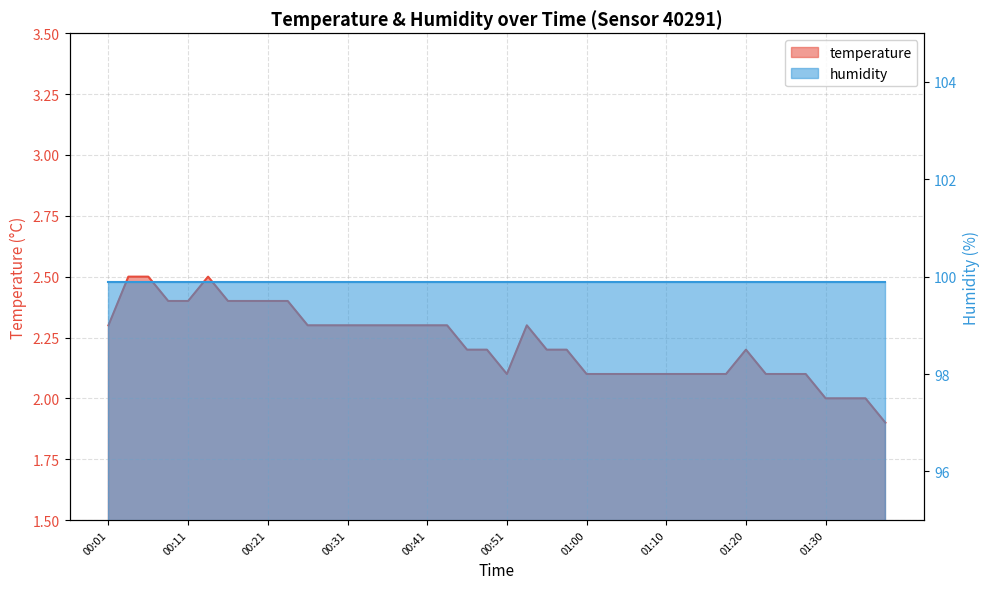

Where is the data nearest to the value 2?

01:30